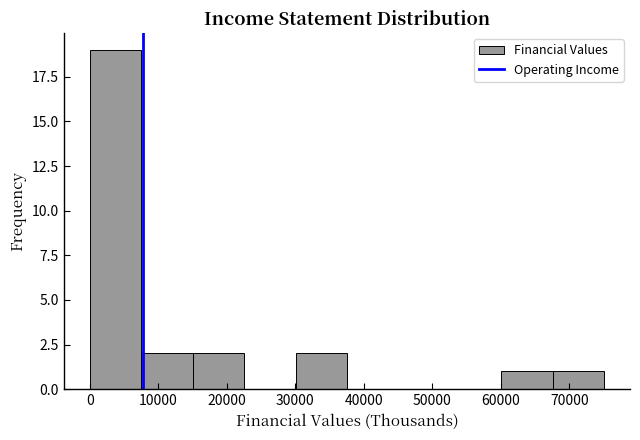

Reading left to right, list every bar in this chart as the range it spans on the x-axis followed by its height. Neither the bar edges nor the heights are printed on the chart, so give them approximately, as read against the axes.

0 to 8000: 19
8000 to 15000: 2
15000 to 23000: 2
23000 to 30000: 0
30000 to 38000: 2
38000 to 45000: 0
45000 to 53000: 0
53000 to 60000: 0
60000 to 68000: 1
68000 to 75000: 1